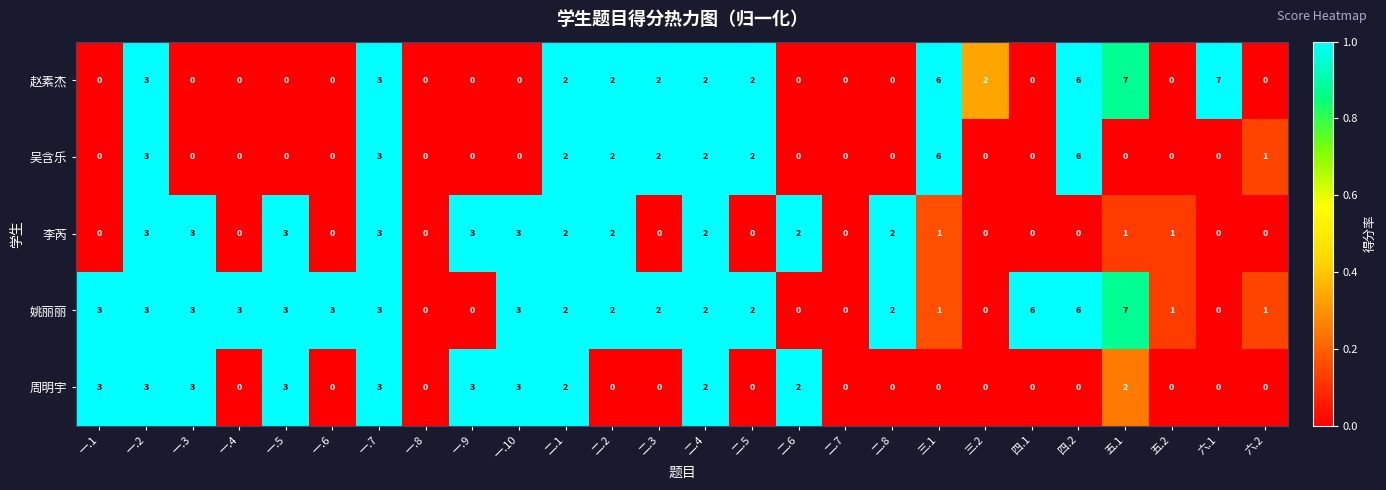

What is the maximum value shown in the chart?

7